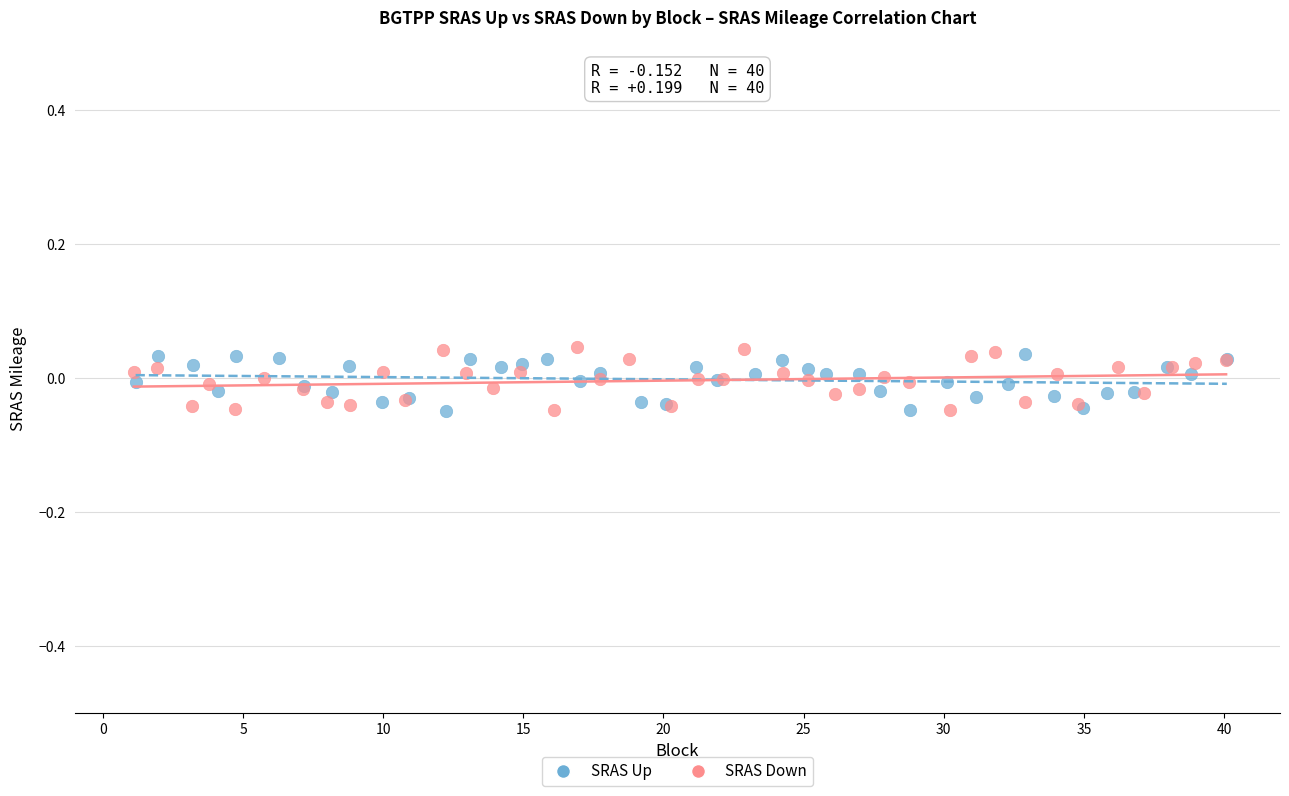

Which series has the widest spread of Y values?

SRAS Down